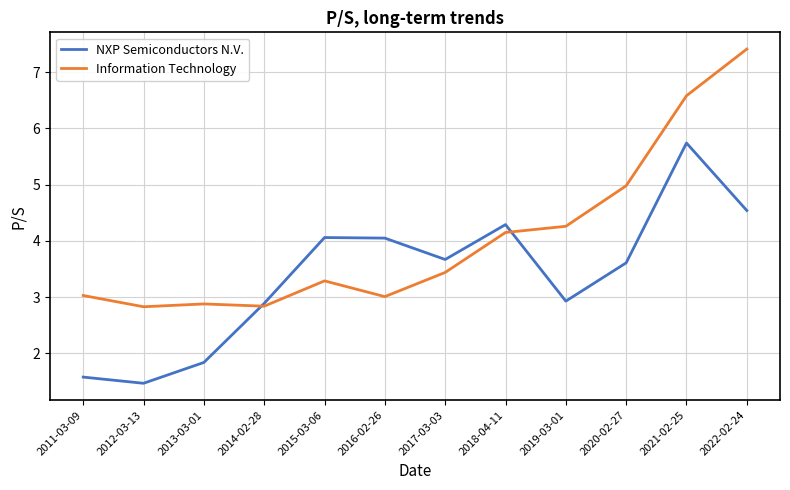

At which category is the sum across all series the highest?

2021-02-25